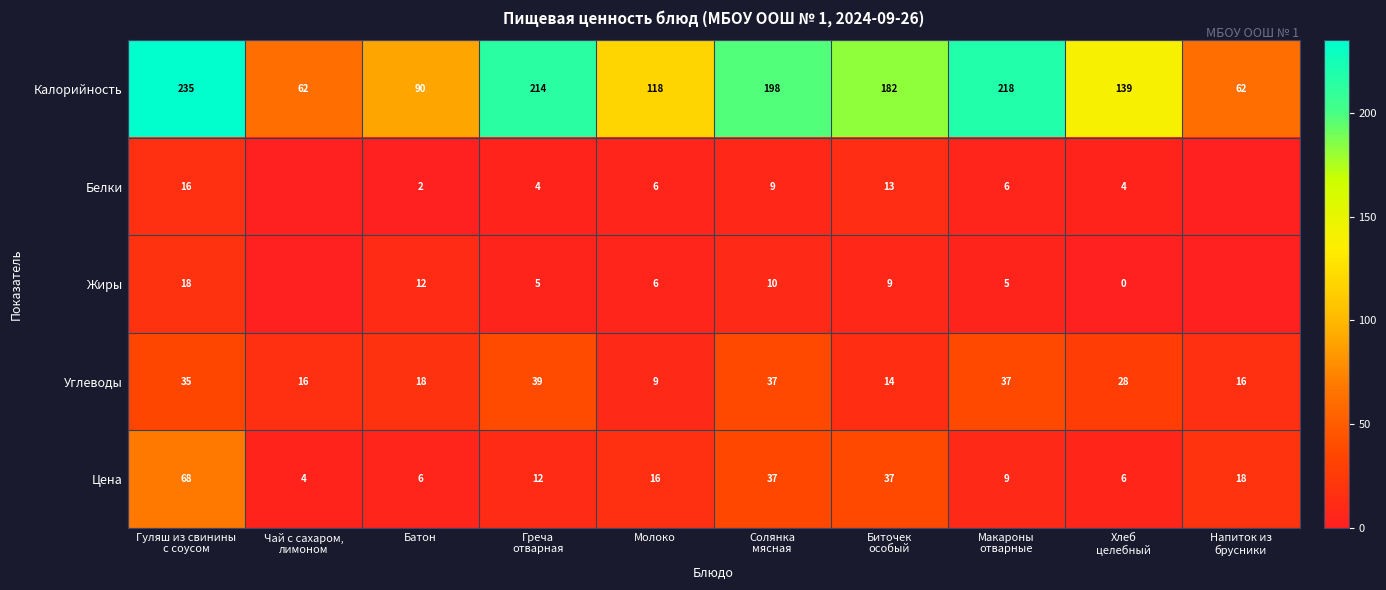

At which category does the chart reach its peak across all series?

Гуляш из свинины
с соусом